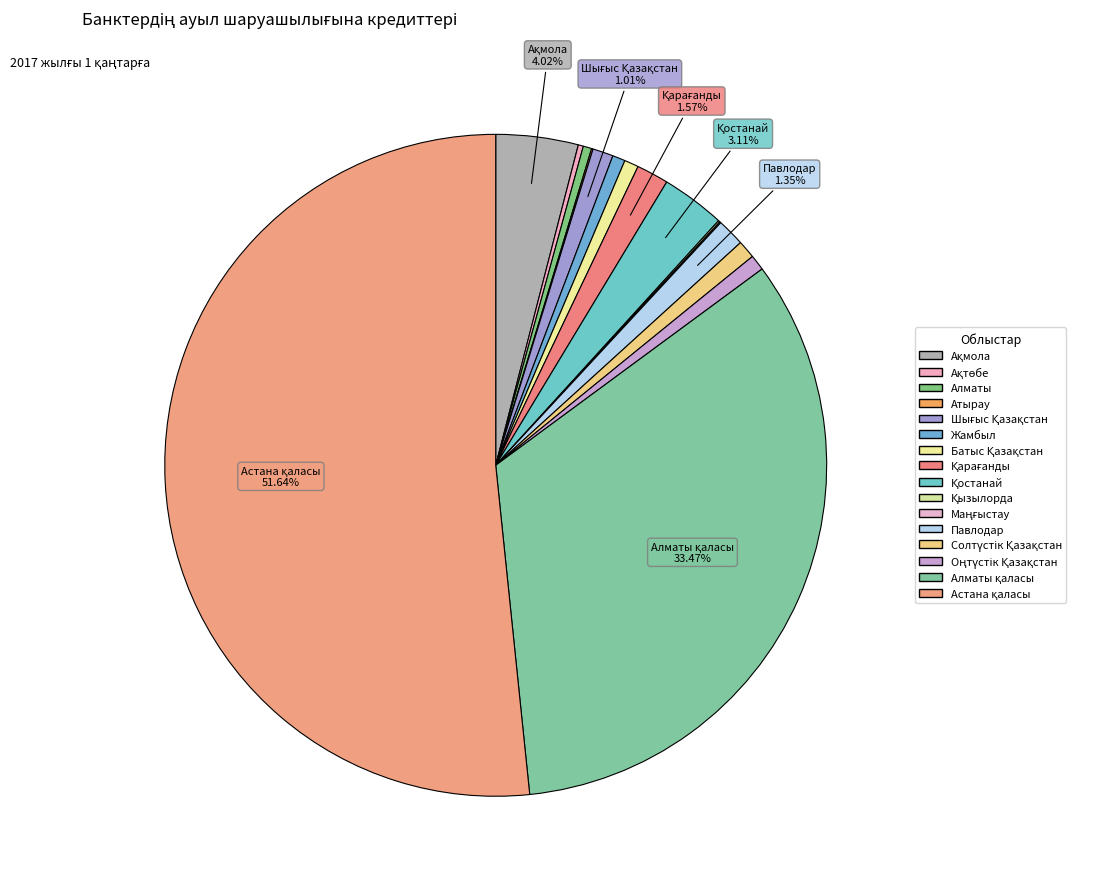

Is there a majority slice in this chart?

Yes